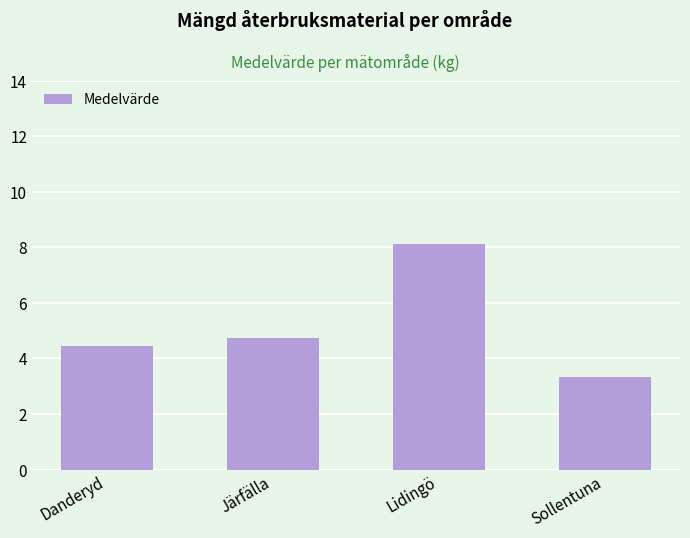

Where does the data first go above 4?

Danderyd